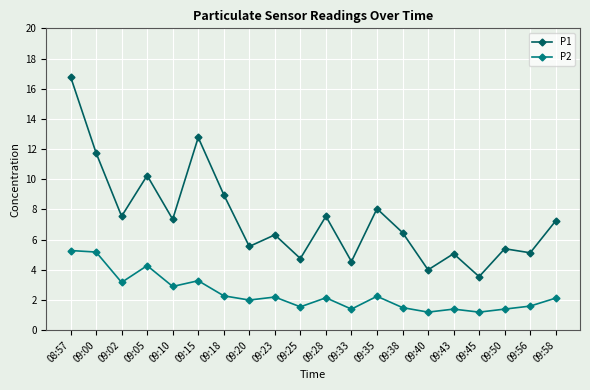

What is the smallest value displayed?

1.2